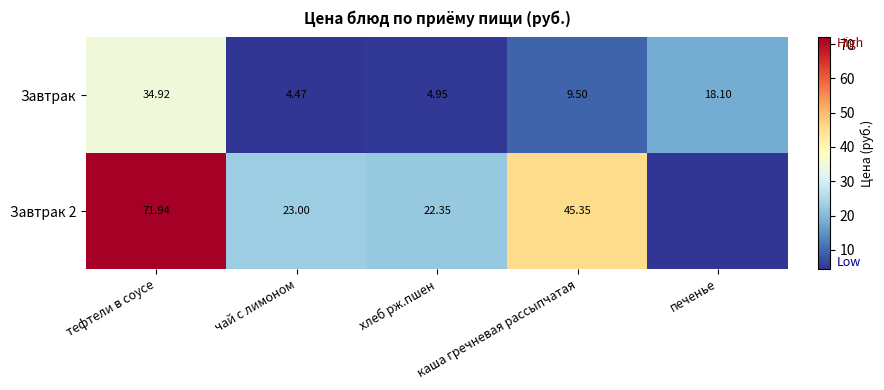

The value of Завтрак 2 at каша гречневая рассыпчатая is 16.4. True or false?

False